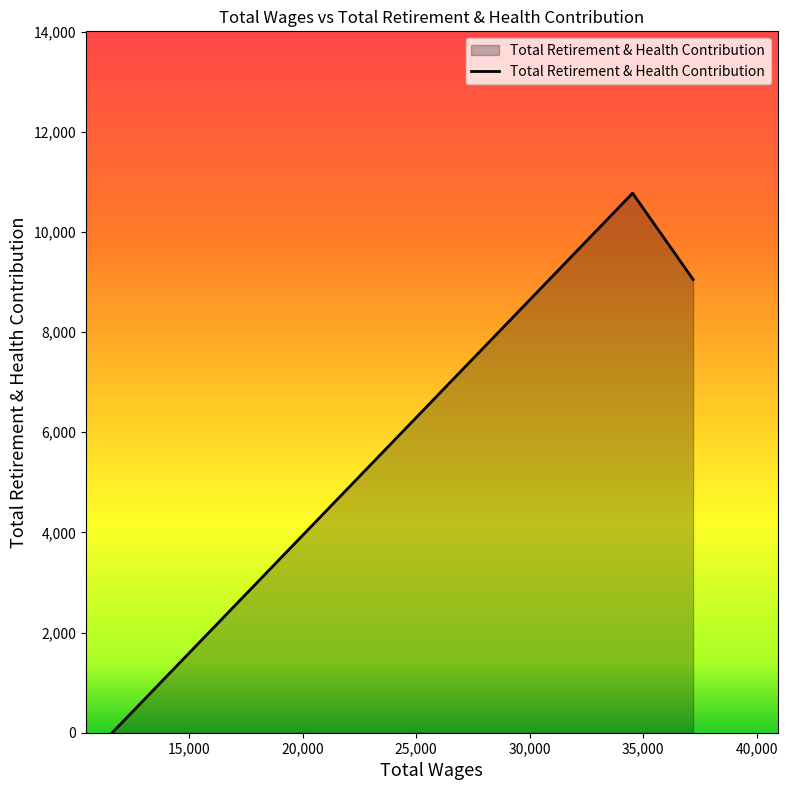

Count the values in the range 0 to 10775.

3